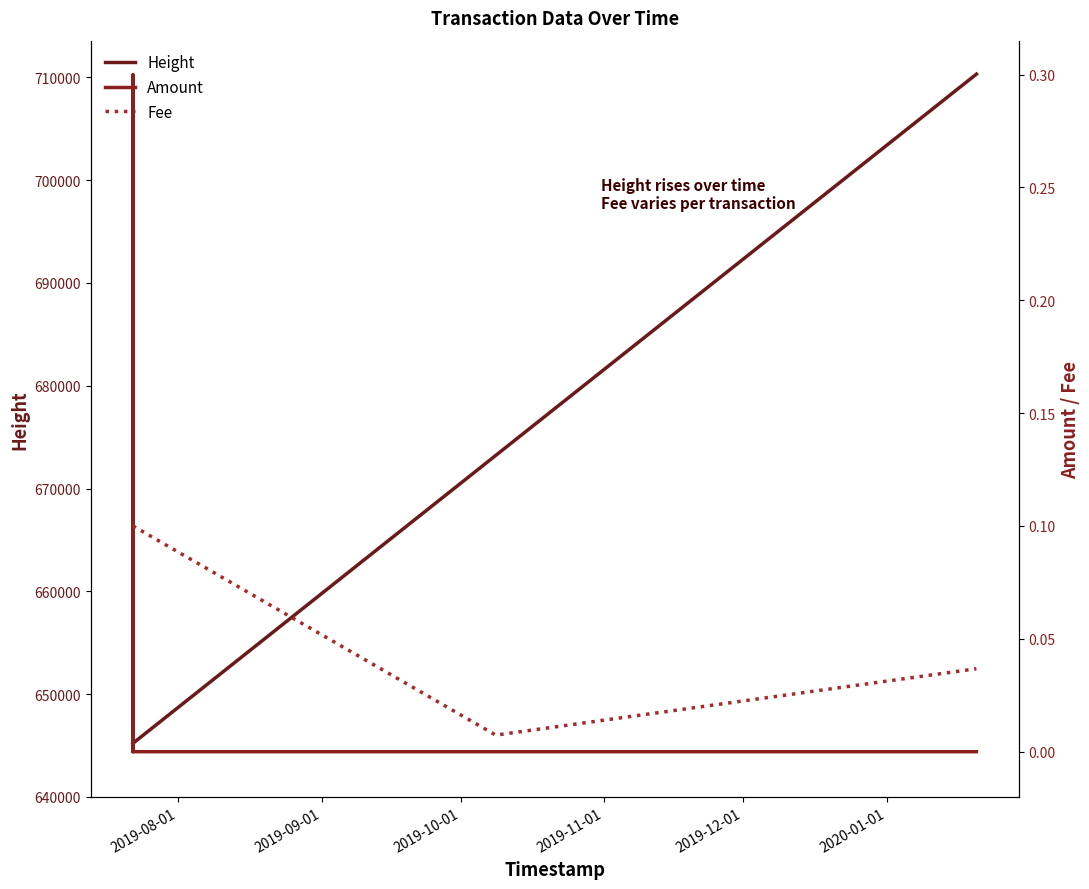

What is the highest value of the Height series?

710323